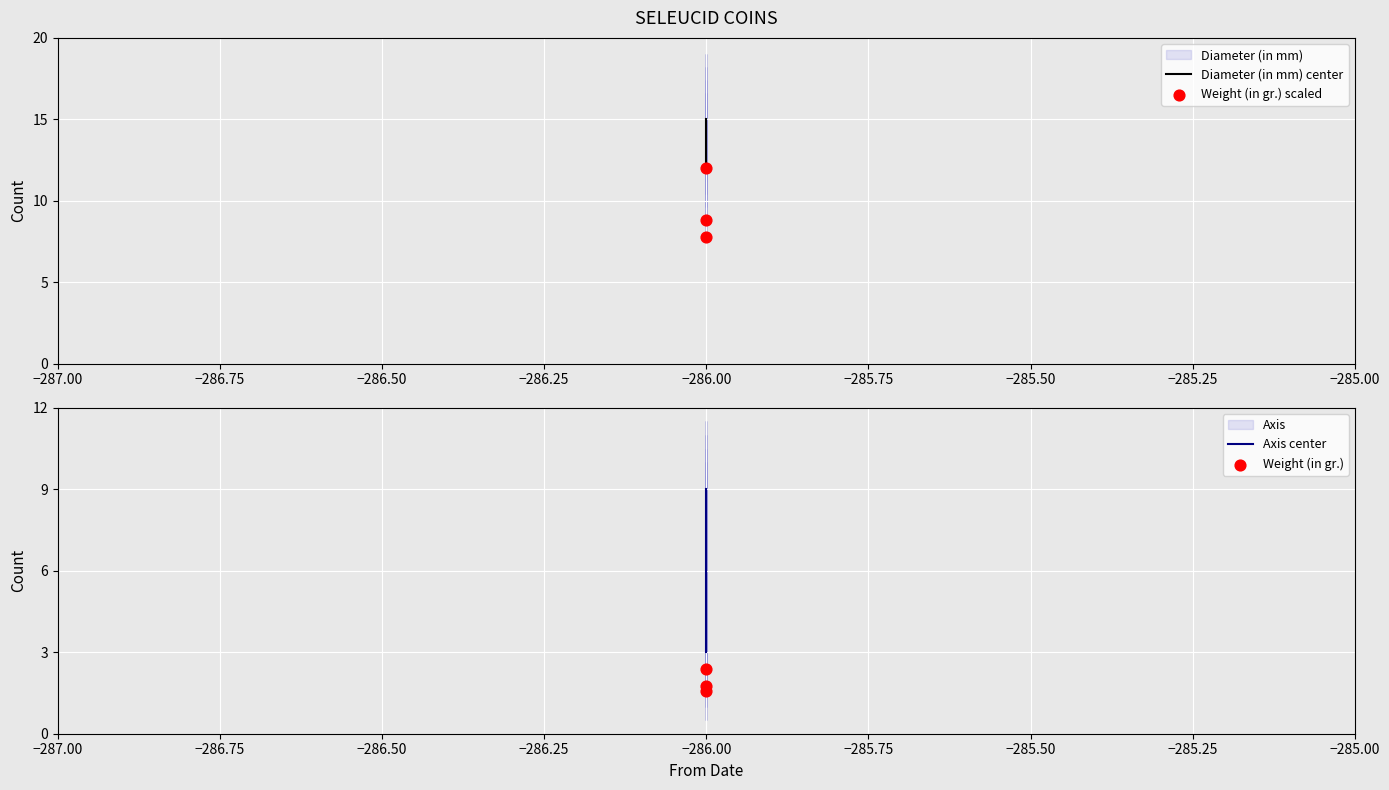

Which series has the widest spread of Y values?

Axis center